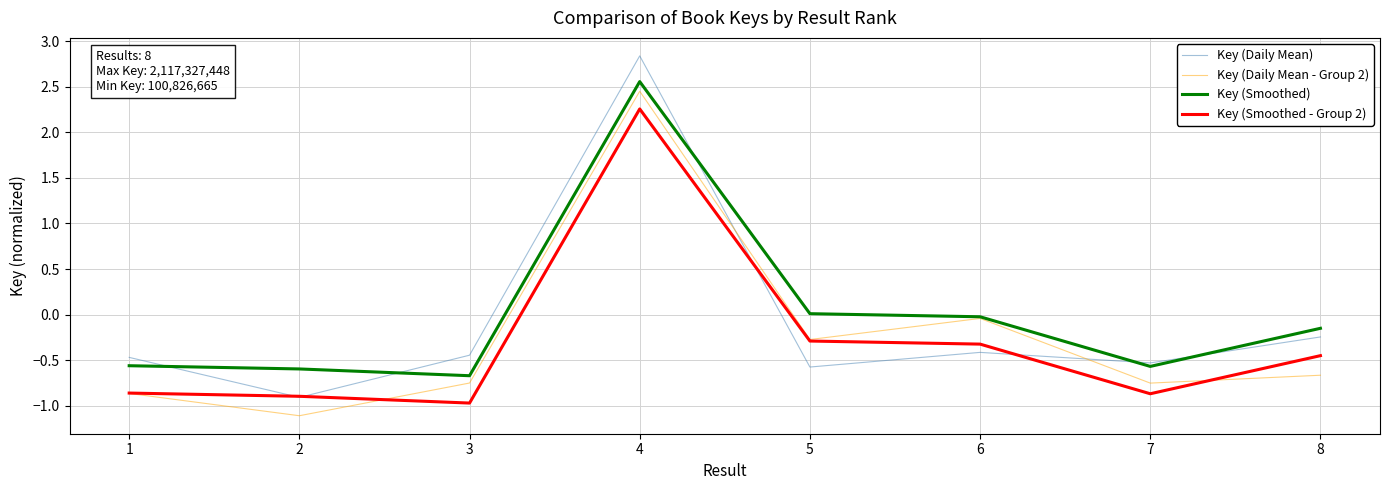

Which category has the lowest value across all series?

2